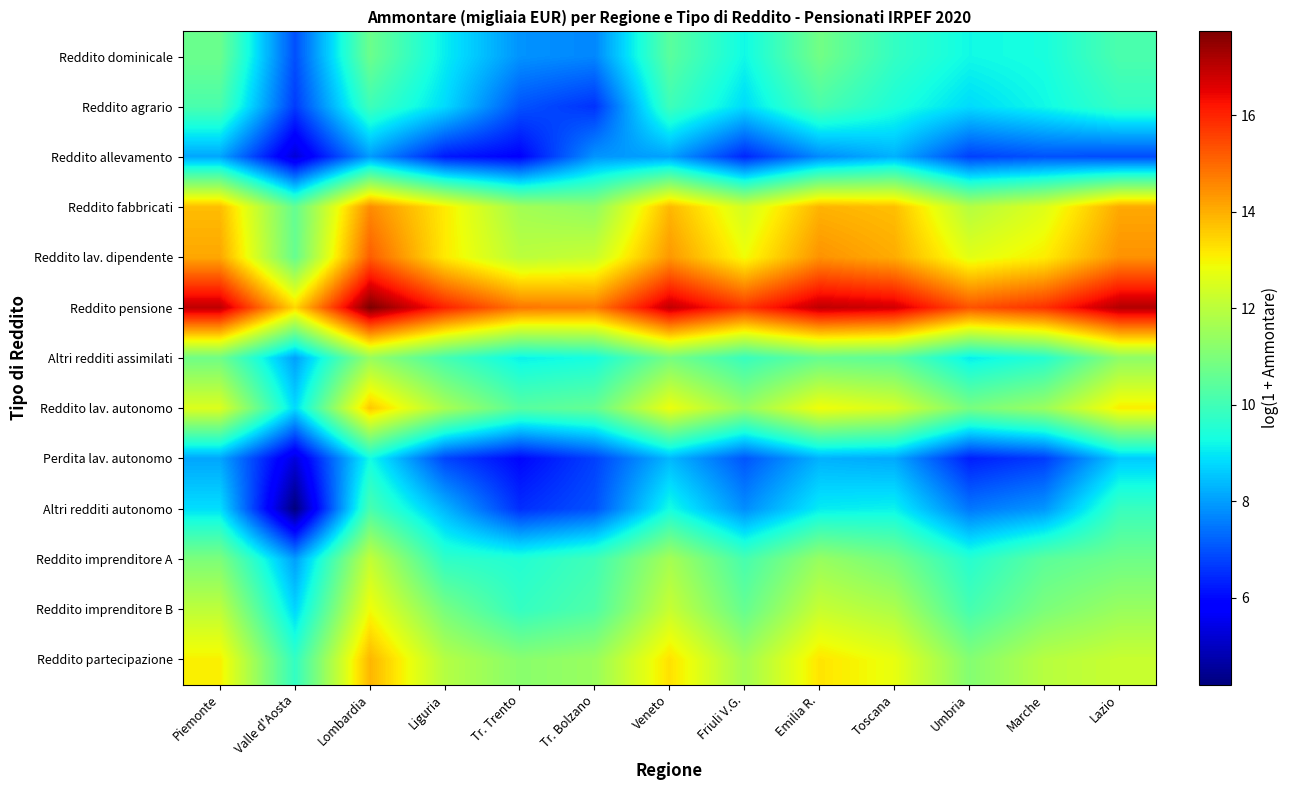

What is the difference between the highest and lowest values at Lombardia?

9.8